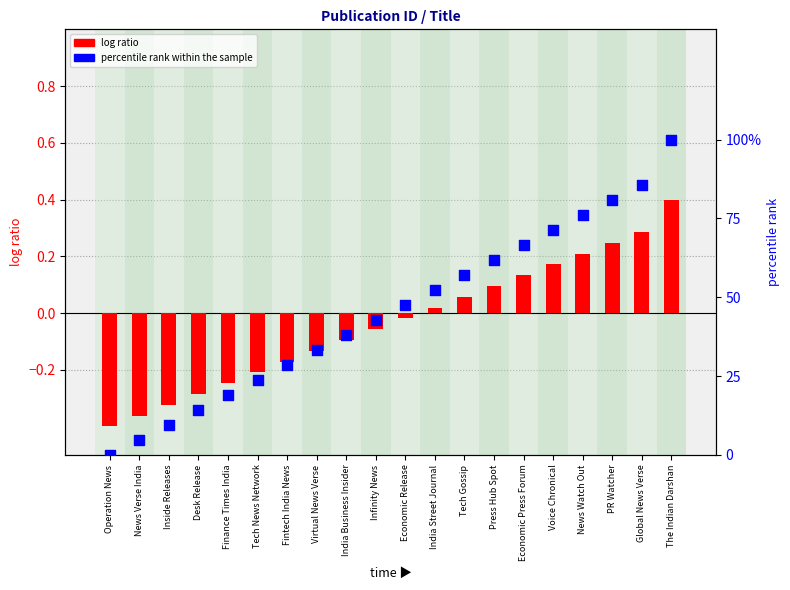

Which series has the largest total across all categories?

percentile rank within the sample